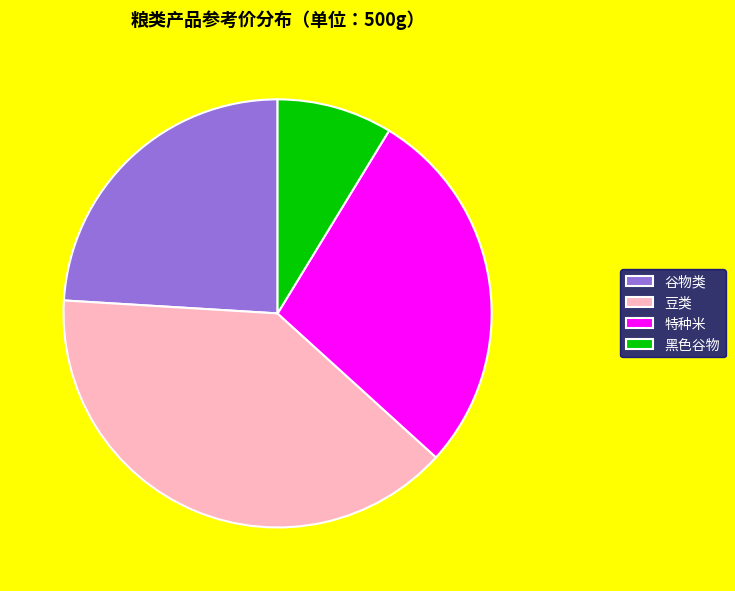

Is there a majority slice in this chart?

No